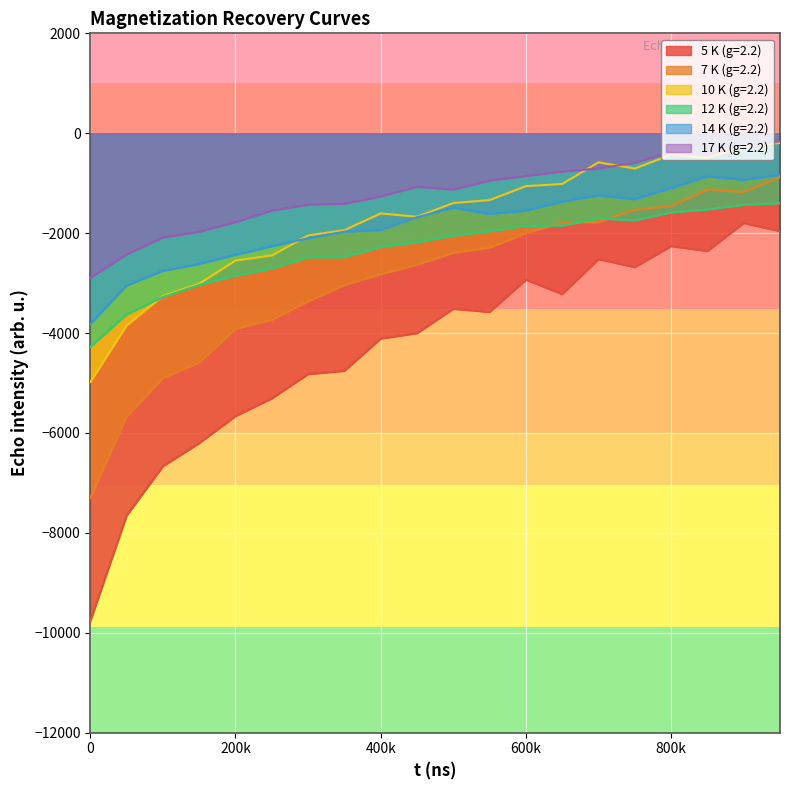

True or false: 17 K (g=2.2) and 5 K (g=2.2) intersect in this chart.

False